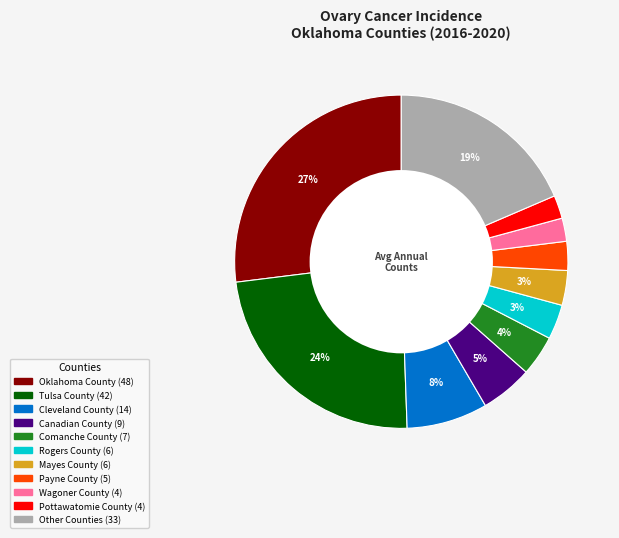

Is there a majority slice in this chart?

No